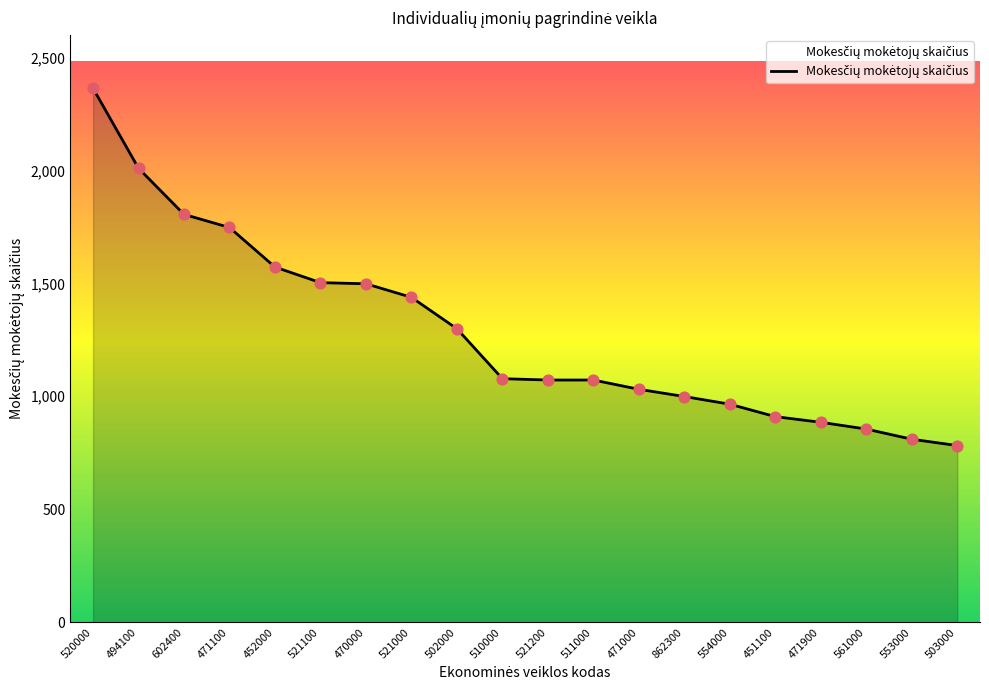

What is the ratio of the value at 561000 to the value at 862300?

0.9